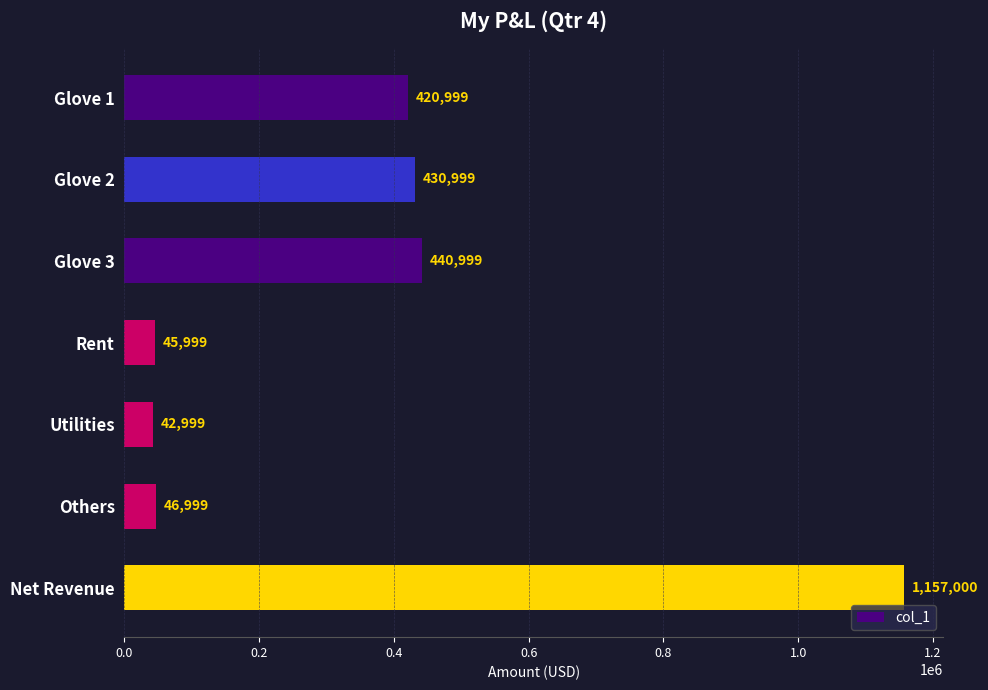

How many data points are less than 420999?

3